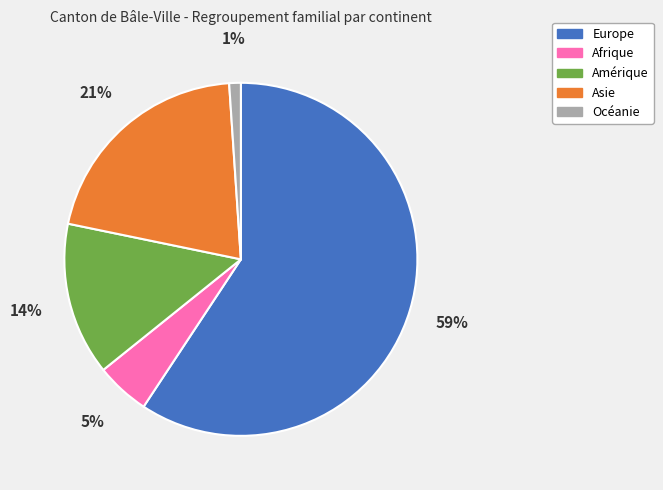

What percentage is the Europe slice, to the nearest percent?

59%